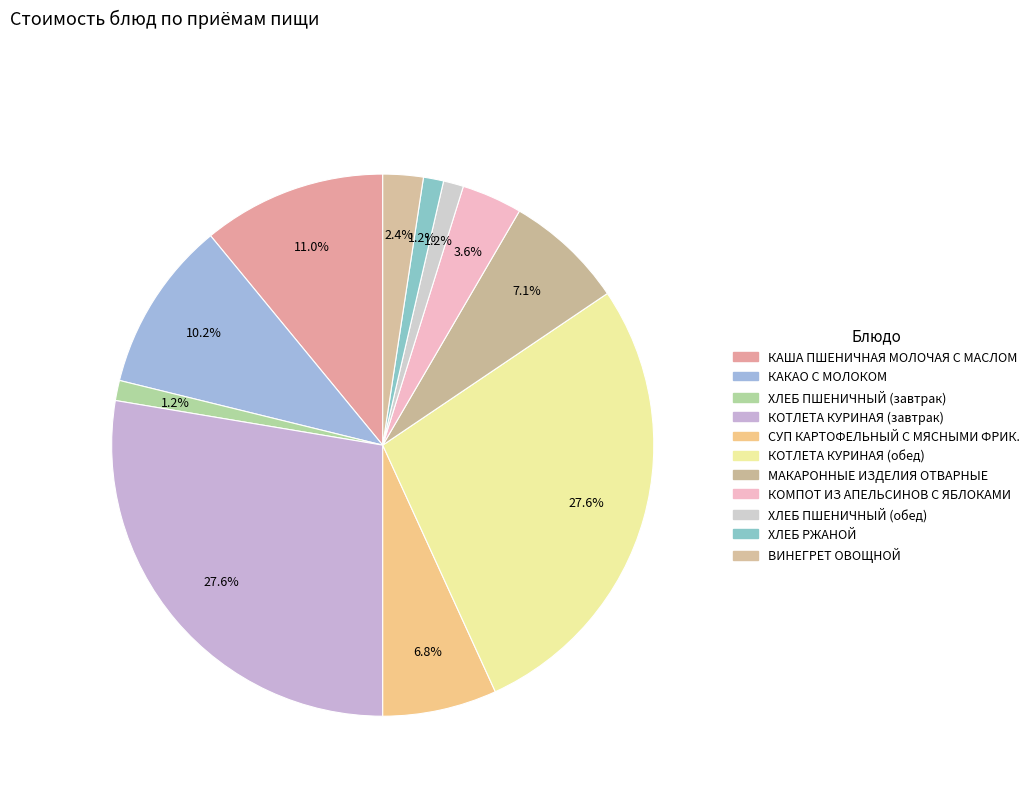

How many segments does this pie chart have?

11